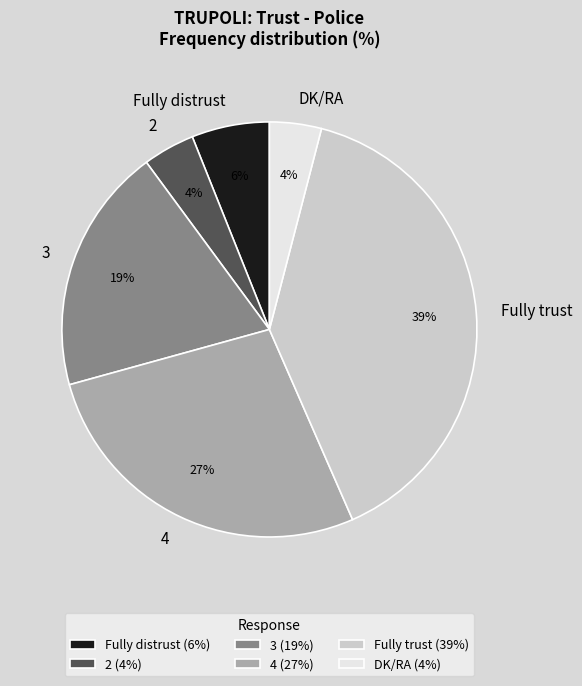

Which category has the biggest portion of the pie?

Fully trust